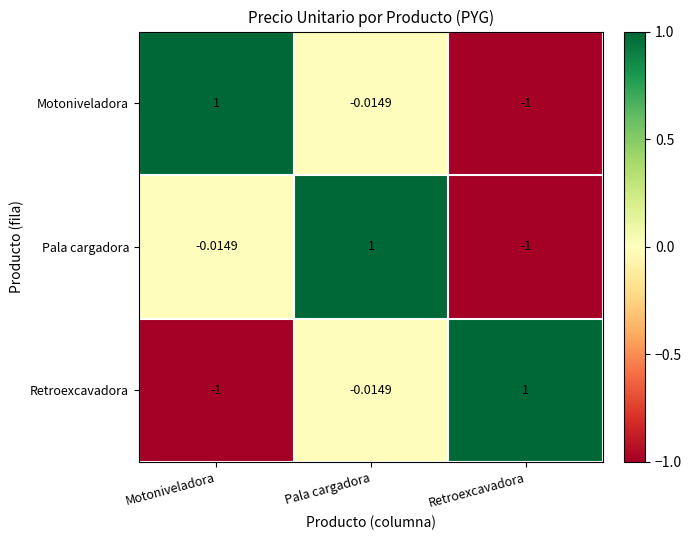

At which category is the sum across all series the highest?

Pala cargadora